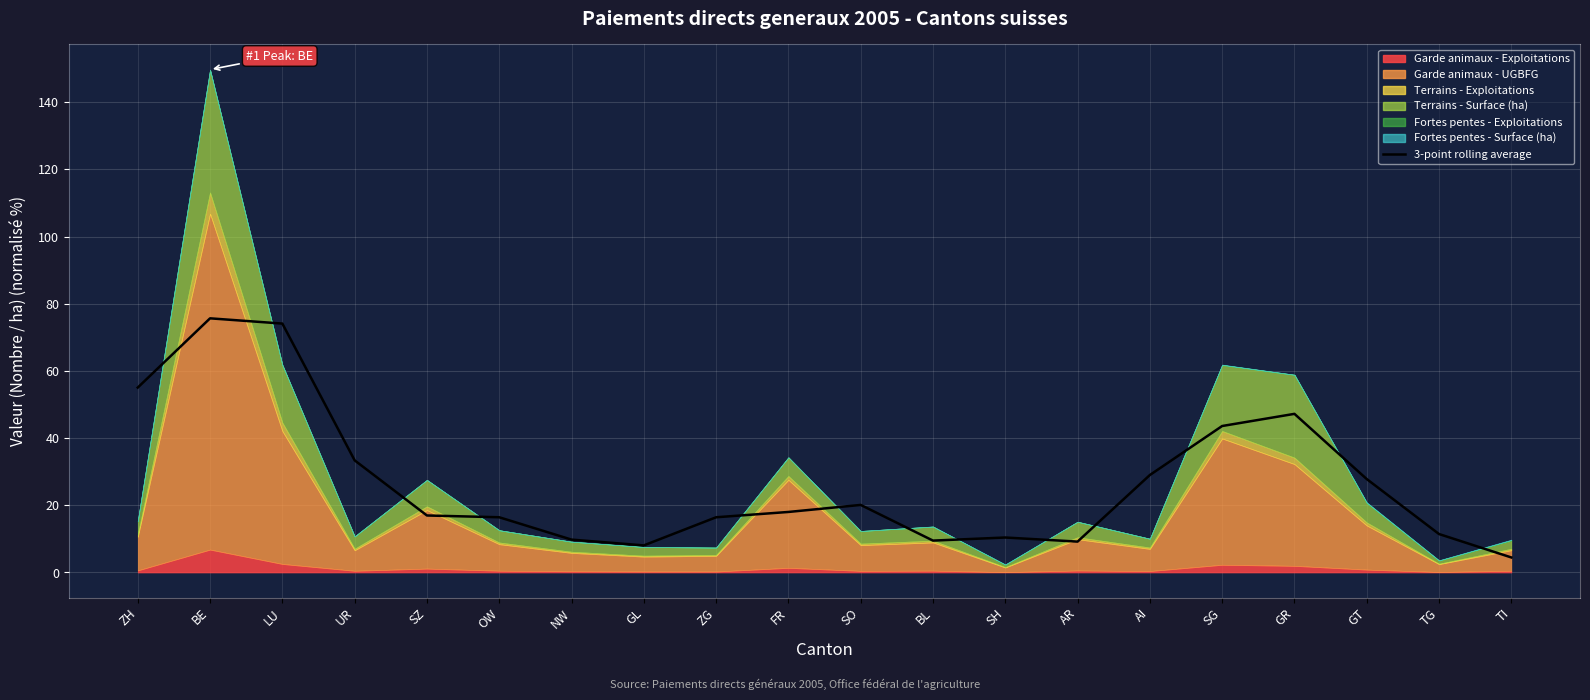

Reading left to right, transcribe all the data shown in this chart.

55.1	75.7	74.1	33.4	17.0	16.4	9.8	8.1	16.4	18.0	20.1	9.5	10.4	9.2	29.0	43.6	47.2	27.8	11.4	4.5